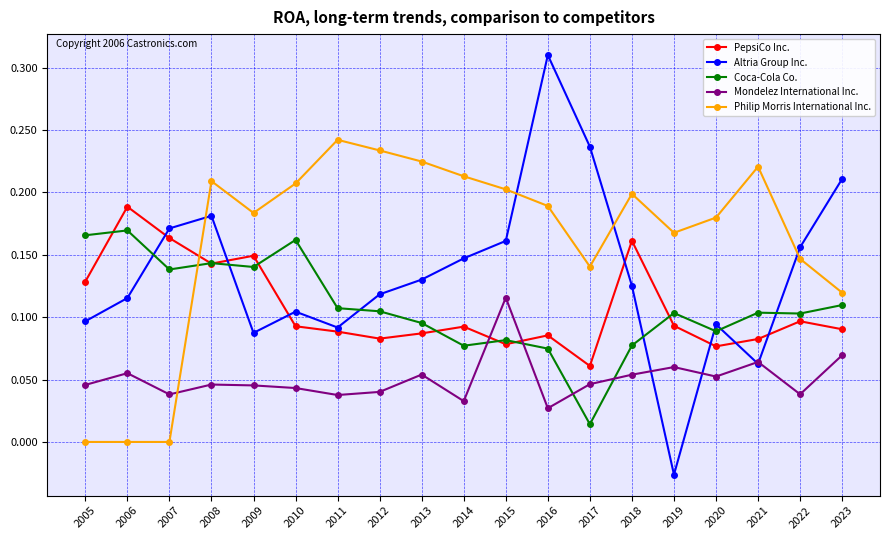

Does the chart have visible grid lines?

Yes